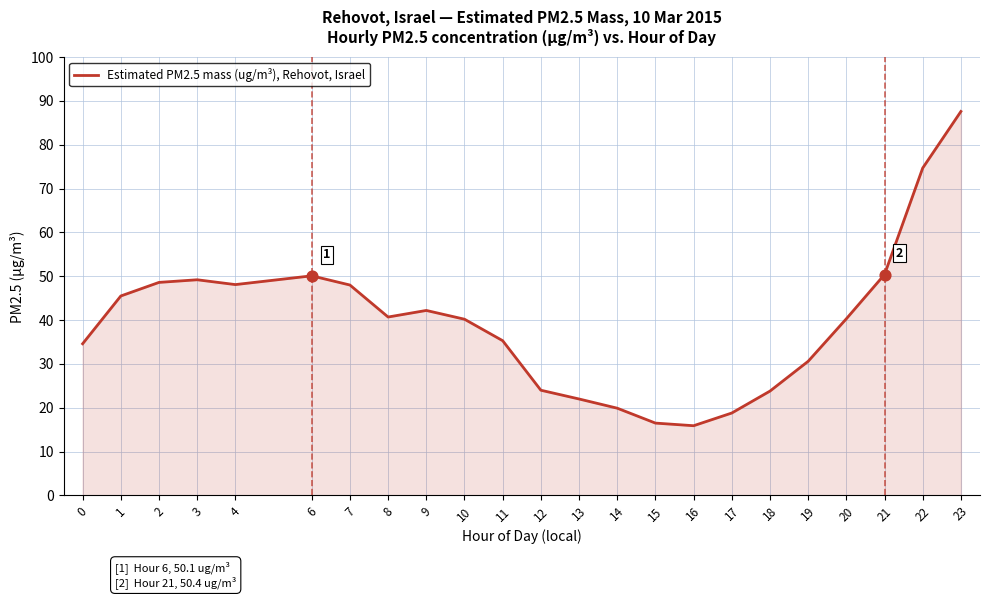

What is the change in value from 1 to 21?

+4.9